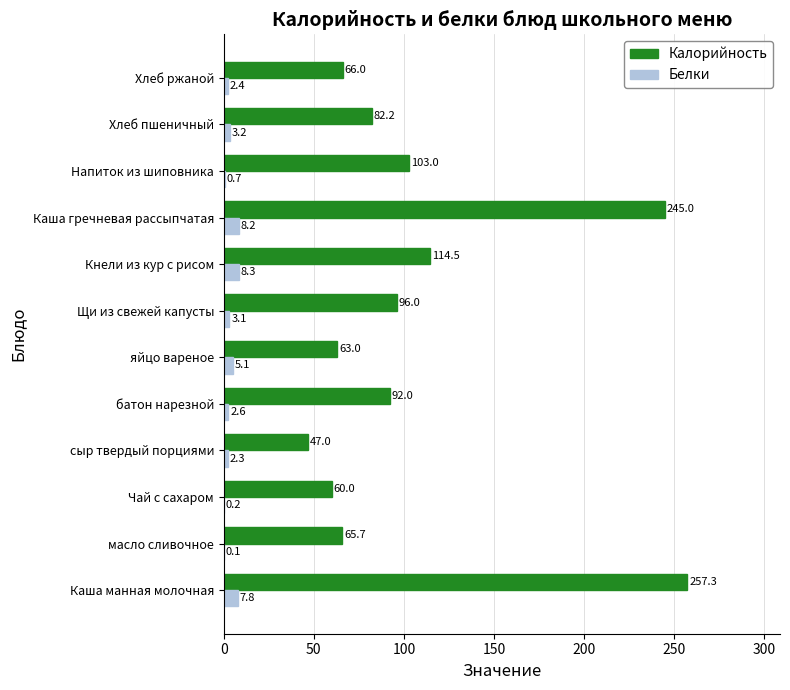

Which series changed the most between Чай с сахаром and Щи из свежей капусты?

Калорийность